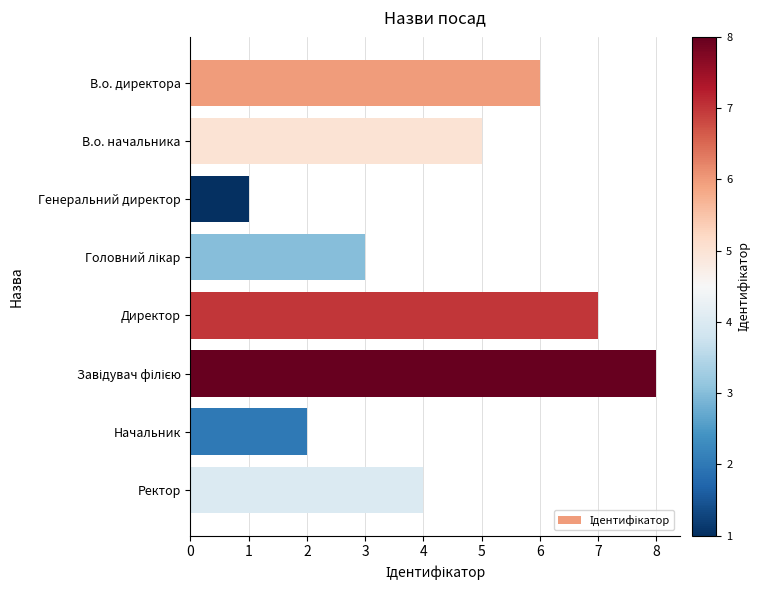

Does the chart contain stacked bars?

No